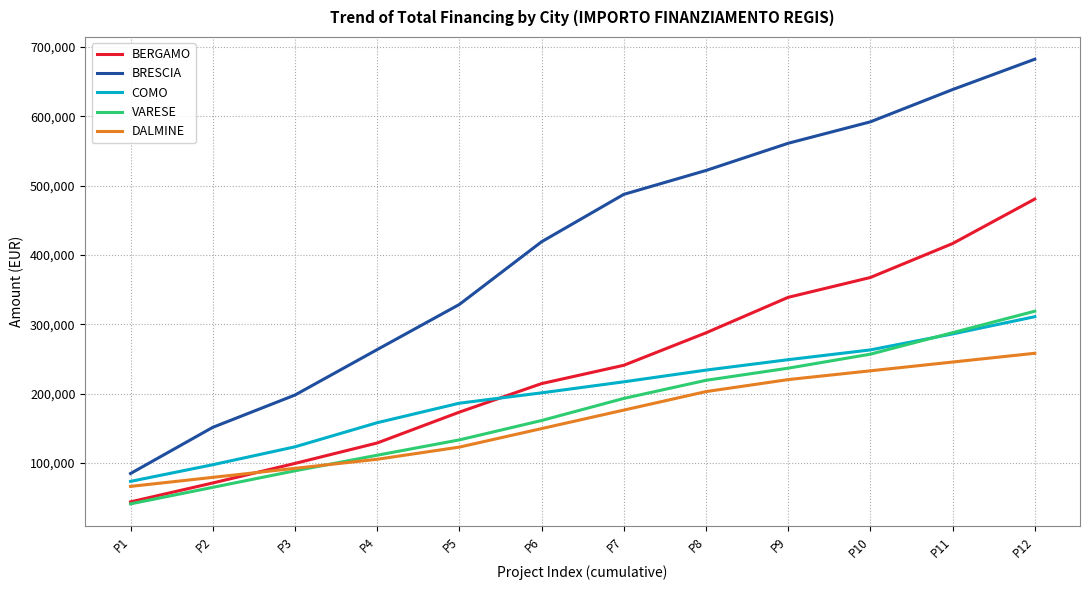

At how many categories does at least one series exceed 207738?

9